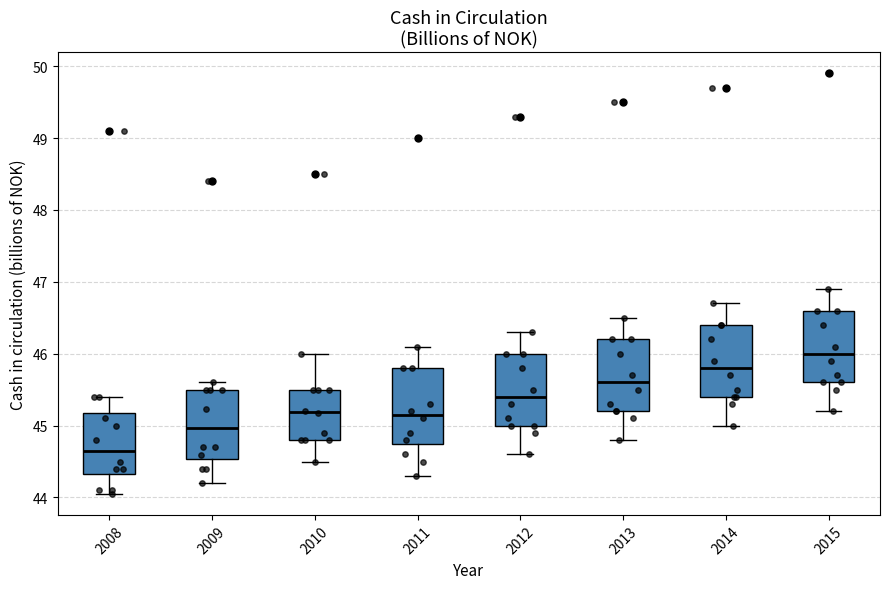

Reading left to right, read every box against the y-axis: the position of its median line, the range the box covers, and the ends of its whiskers. The values are not printed on the chart, so give them approximately, as read against the axis.

2008: median 44.7, box 44.3 to 45.2, whiskers 44.1 to 45.4
2009: median 45.0, box 44.5 to 45.5, whiskers 44.2 to 45.6
2010: median 45.2, box 44.8 to 45.5, whiskers 44.5 to 46.0
2011: median 45.2, box 44.8 to 45.8, whiskers 44.3 to 46.1
2012: median 45.4, box 45.0 to 46.0, whiskers 44.6 to 46.3
2013: median 45.6, box 45.2 to 46.2, whiskers 44.8 to 46.5
2014: median 45.8, box 45.4 to 46.4, whiskers 45.0 to 46.7
2015: median 46.0, box 45.6 to 46.6, whiskers 45.2 to 46.9